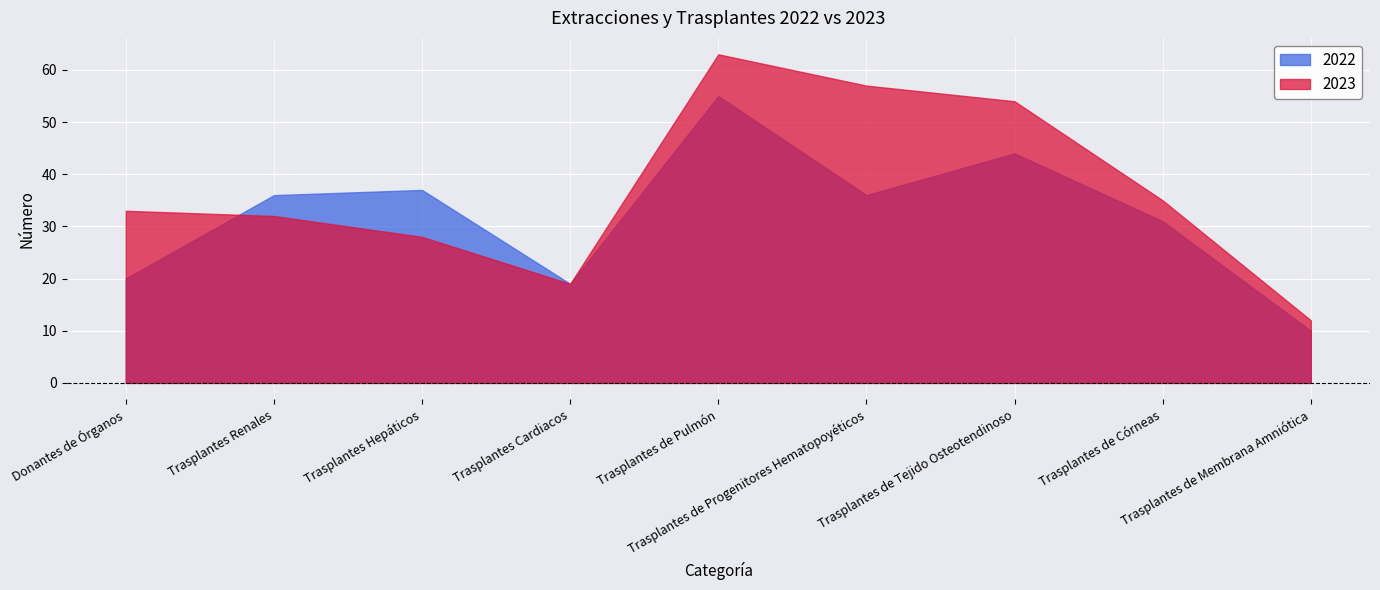

What is the sum of all 2023 values?

333